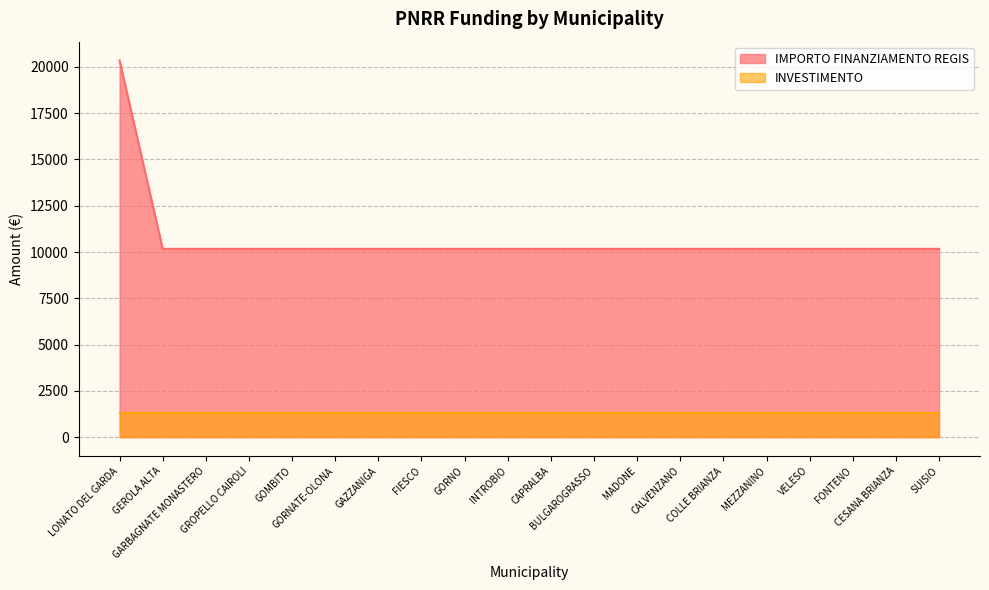

The value at CESANA BRIANZA is 16593. True or false?

False